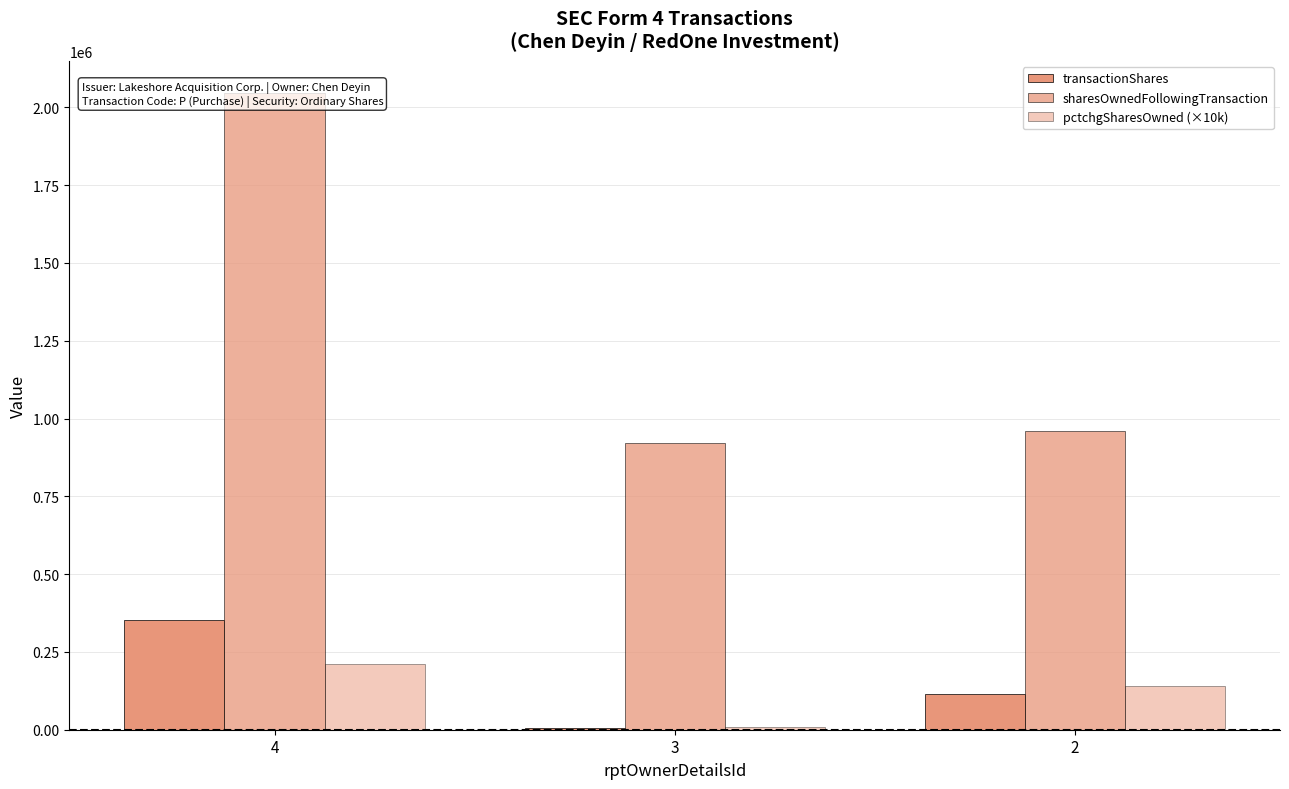

Which category has the highest value in the sharesOwnedFollowingTransaction series?

4